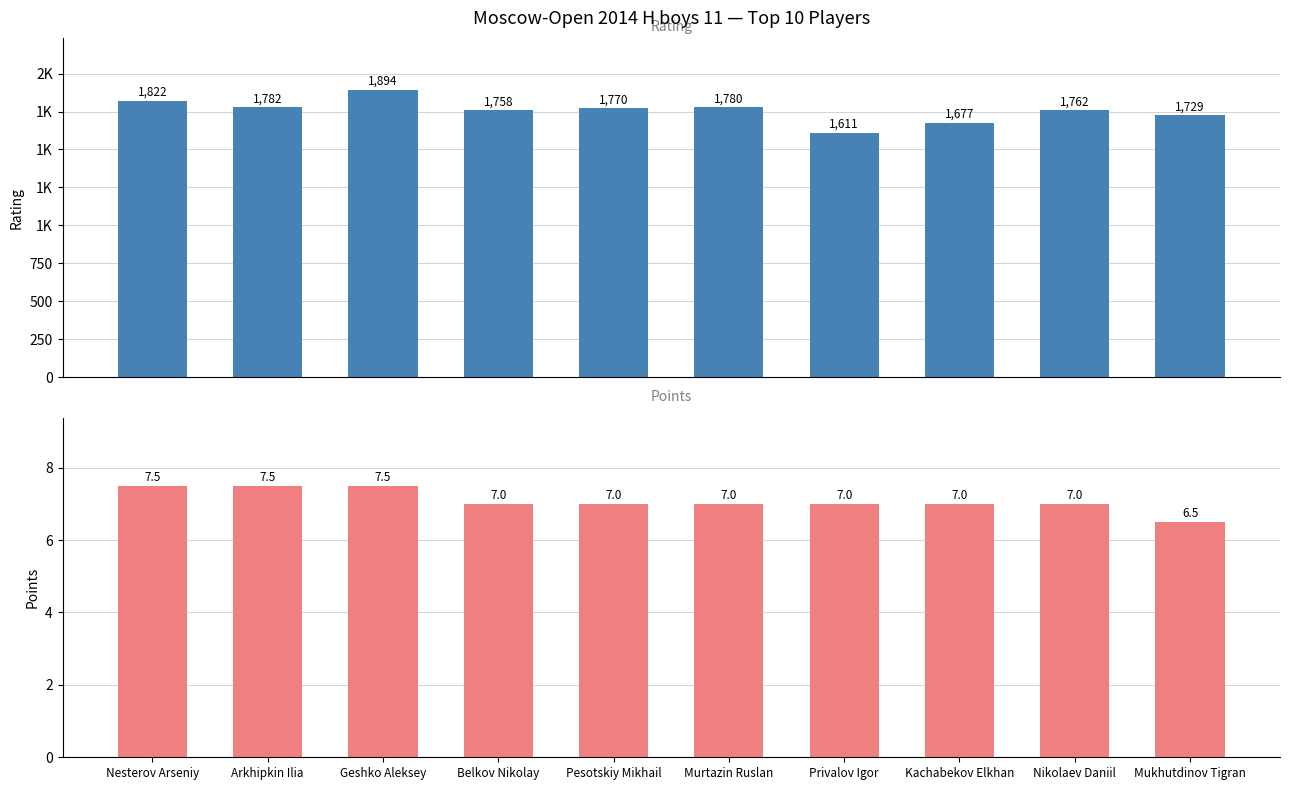

What are all the series names shown in the legend?

Rating, Points